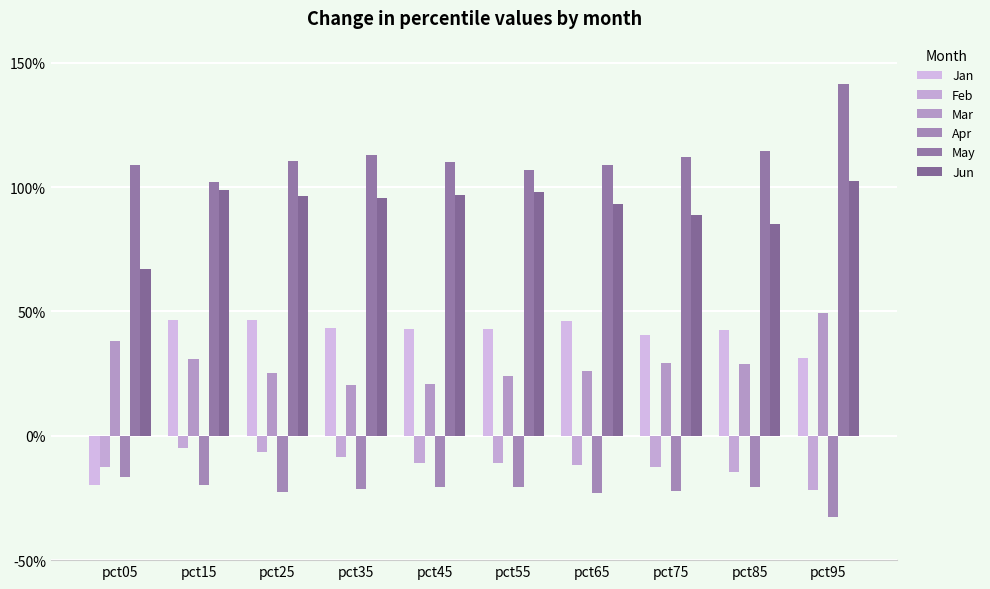

Is the value of Jun at pct55 greater than the value of Feb at pct55?

Yes